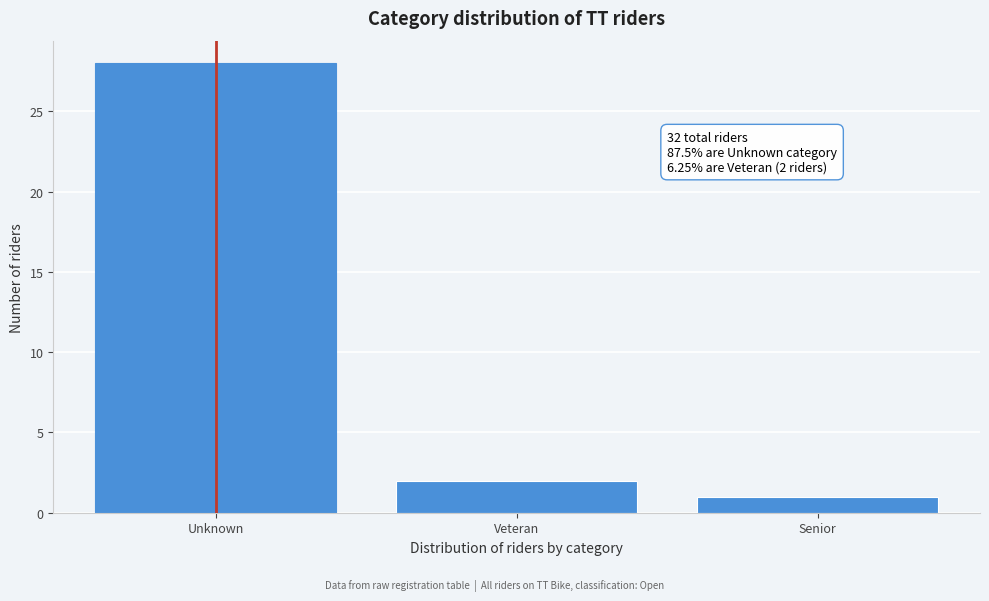

Reading right to left, transcribe all the data shown in this chart.

1	2	28